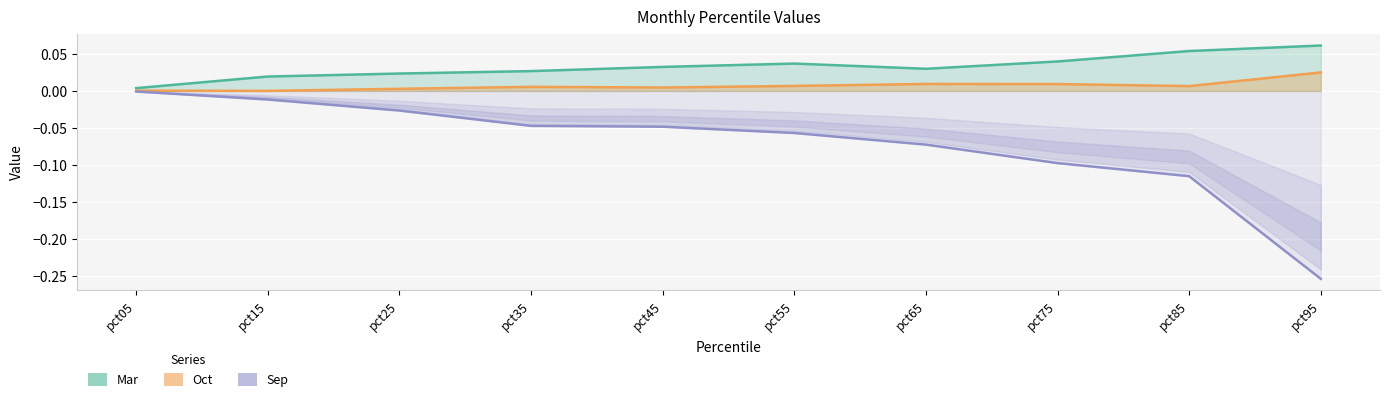

How many lines are shown in the chart?

3